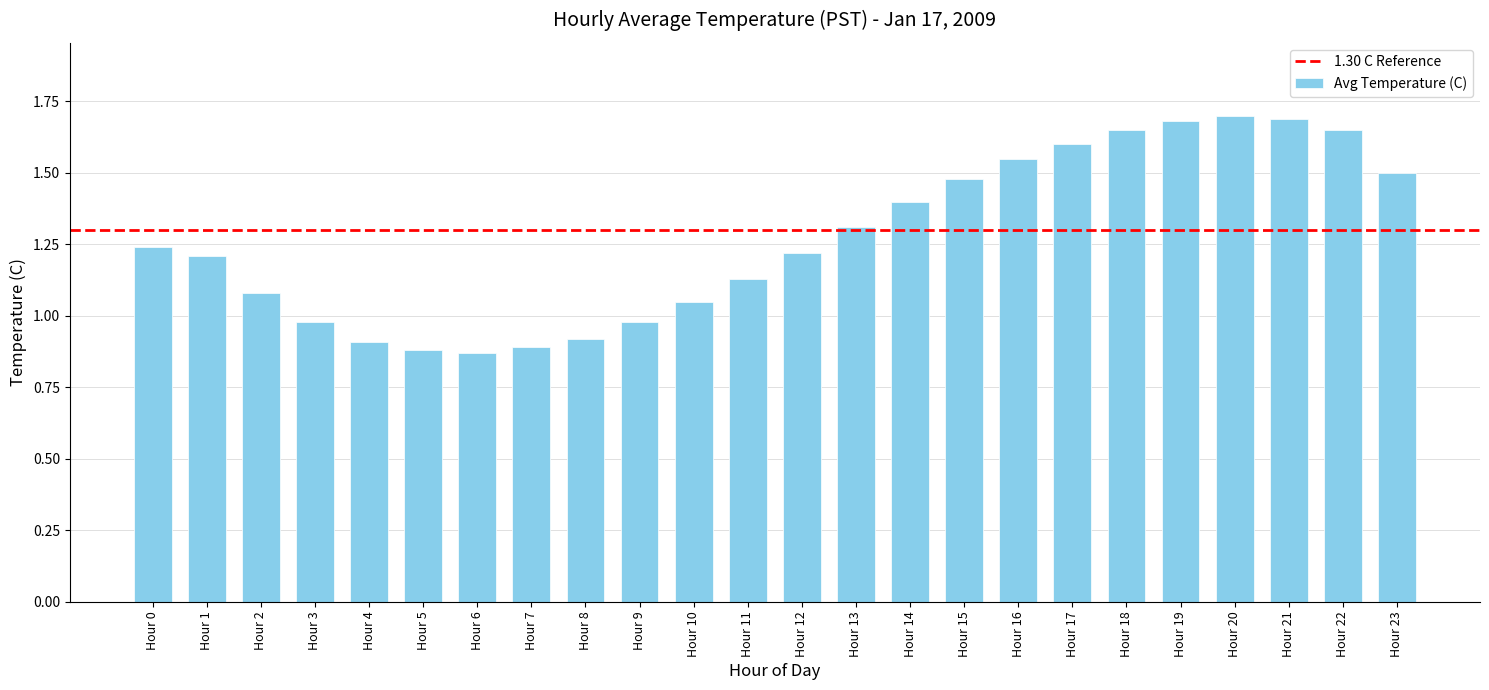

How many bars are there in total?

24